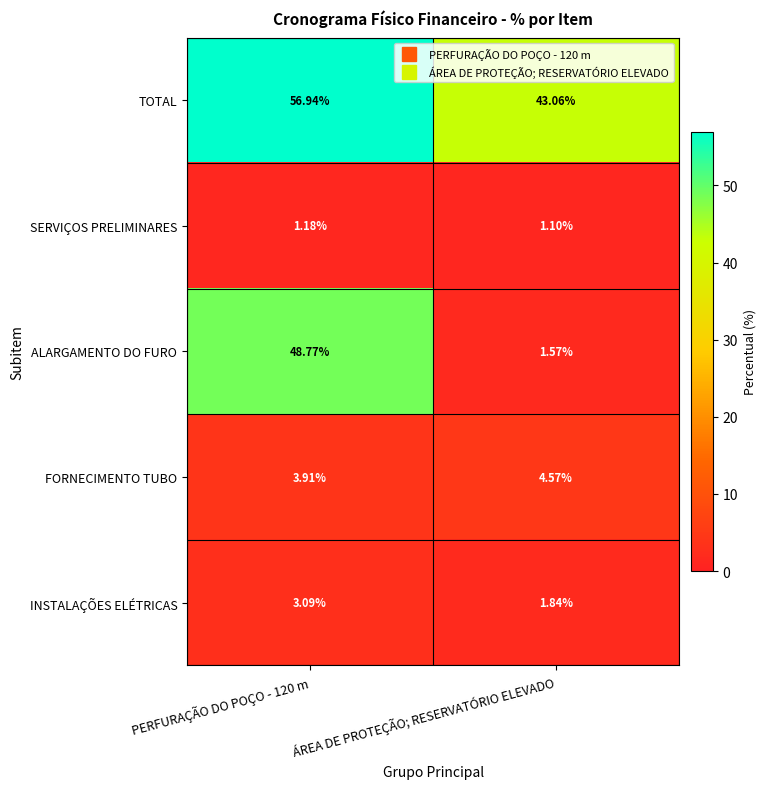

Is the value of TOTAL at PERFURAÇÃO DO POÇO - 120 m greater than the value of SERVIÇOS PRELIMINARES at ÁREA DE PROTEÇÃO; RESERVATÓRIO ELEVADO?

Yes